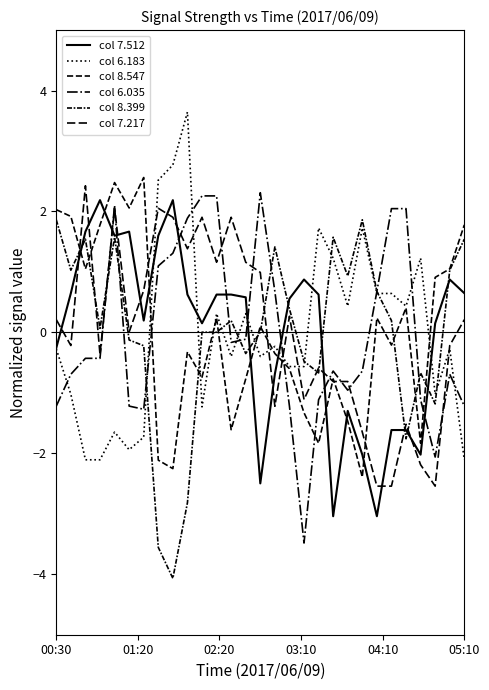

Where does the col 6.183 series first go above 0?

7